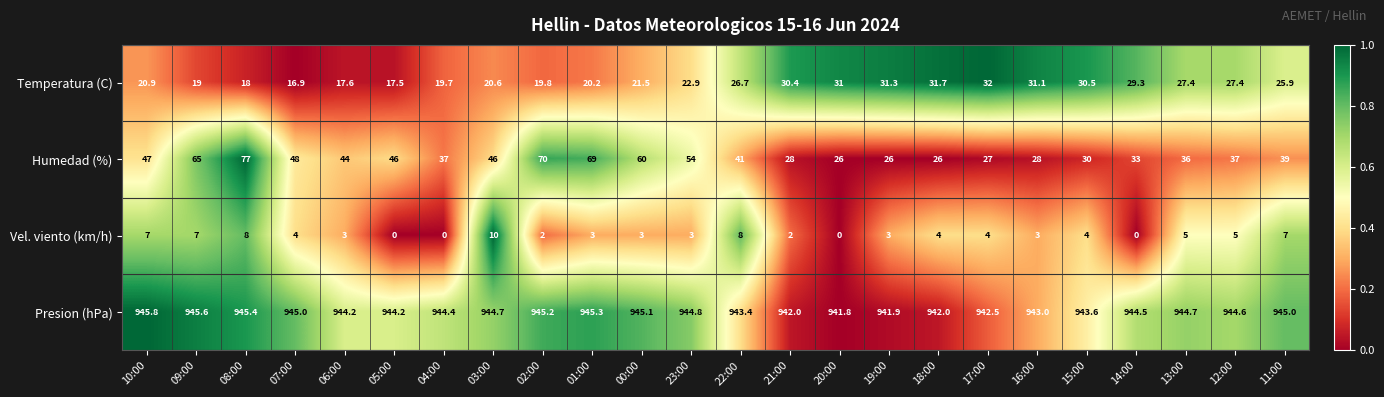

What is the difference between the maximum and minimum values in the Temperatura (C) series?

15.1